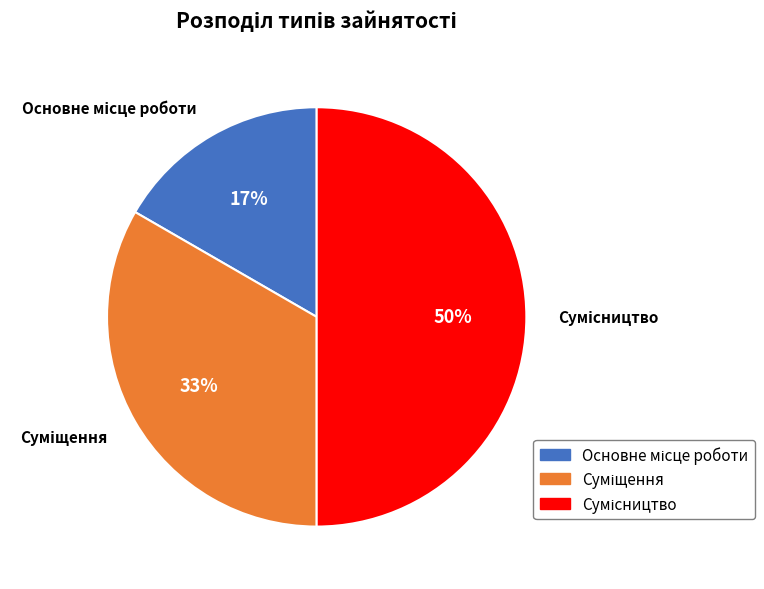

To the nearest percent, what is the difference between the largest and smallest slice percentages?

33%